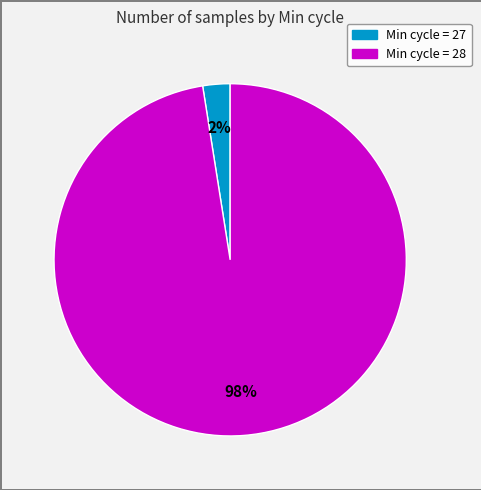

Does any single category account for the majority?

Yes